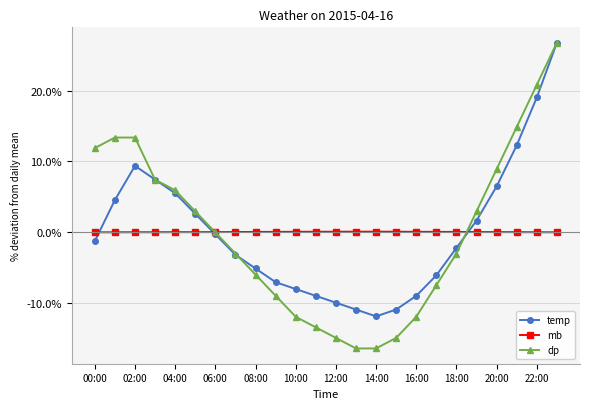

What is the value of the dp point at the 5th from the left?

5.9